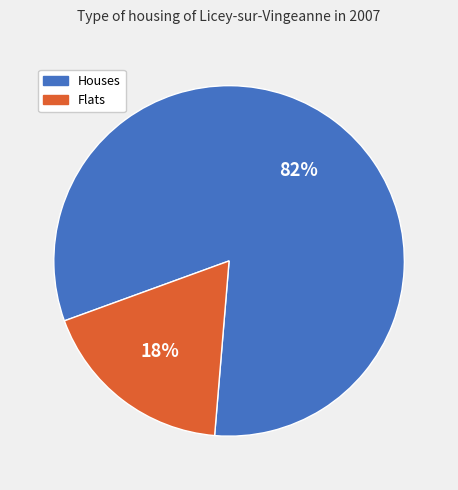

To the nearest percent, what is the average slice percentage?

50%